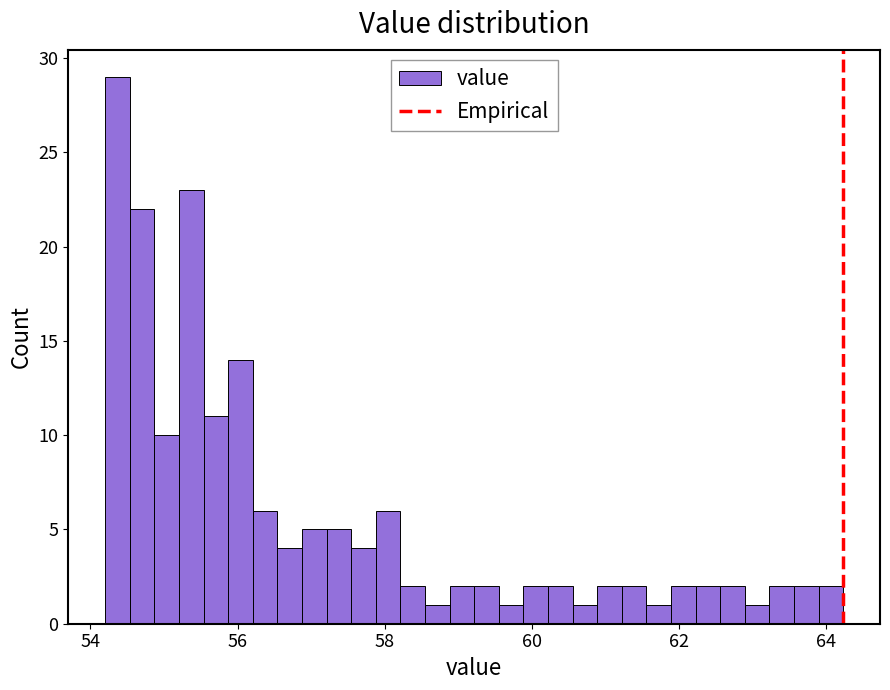

Read against the x-axis, roughly where is the centre of the tallest bar?

54.4